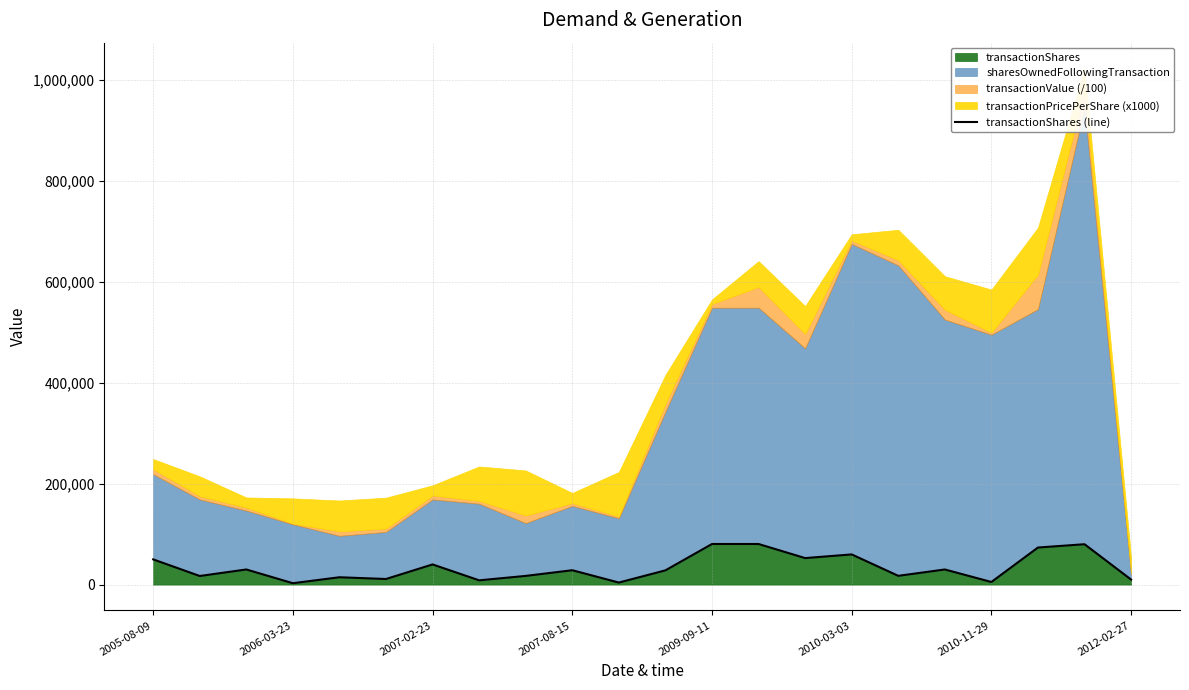

What is the maximum value for transactionShares?

80449